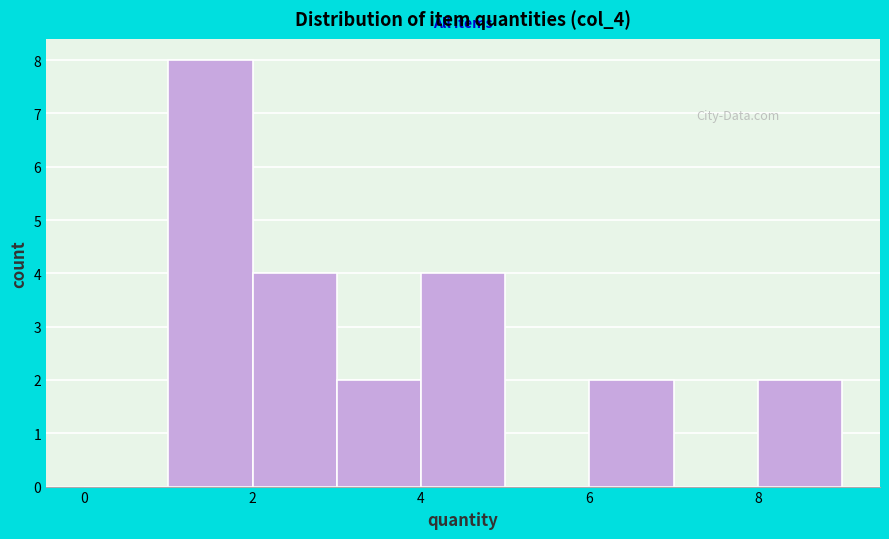

Reading left to right, list every bar in this chart as the range it spans on the x-axis followed by its height. The values are not printed on the chart, so give them approximately, as read against the axis.

0 to 1: 0
1 to 2: 8
2 to 3: 4
3 to 4: 2
4 to 5: 4
5 to 6: 0
6 to 7: 2
7 to 8: 0
8 to 9: 2